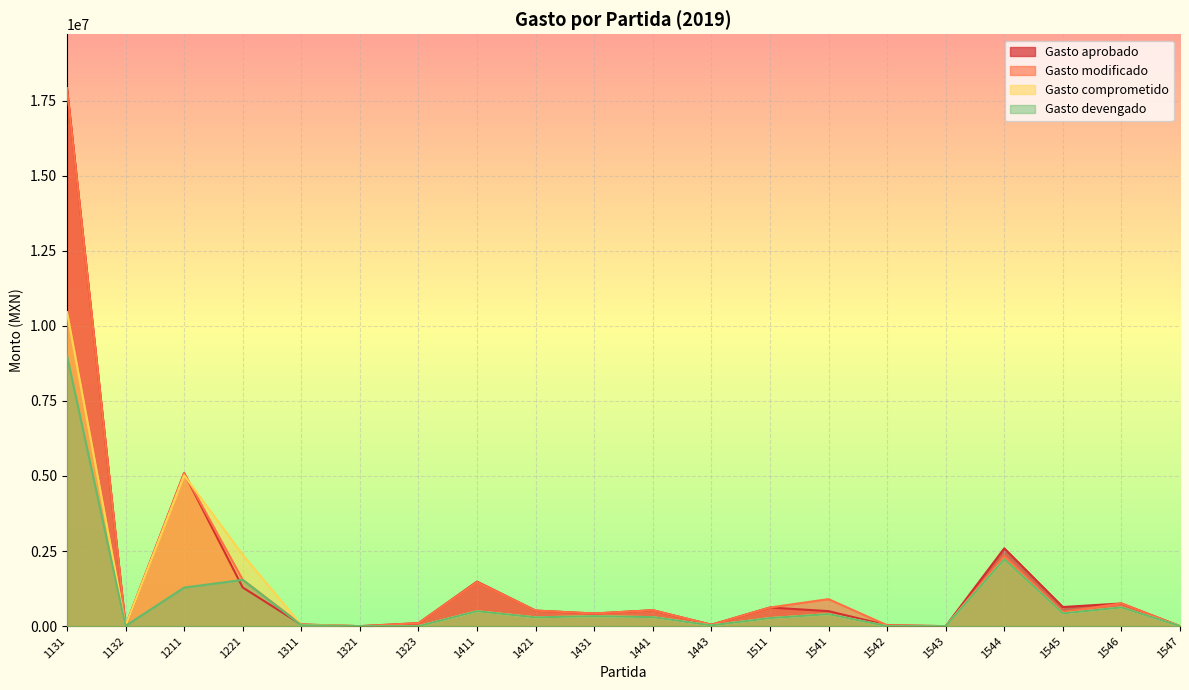

How many data points in Gasto modificado are less than 518450?

10